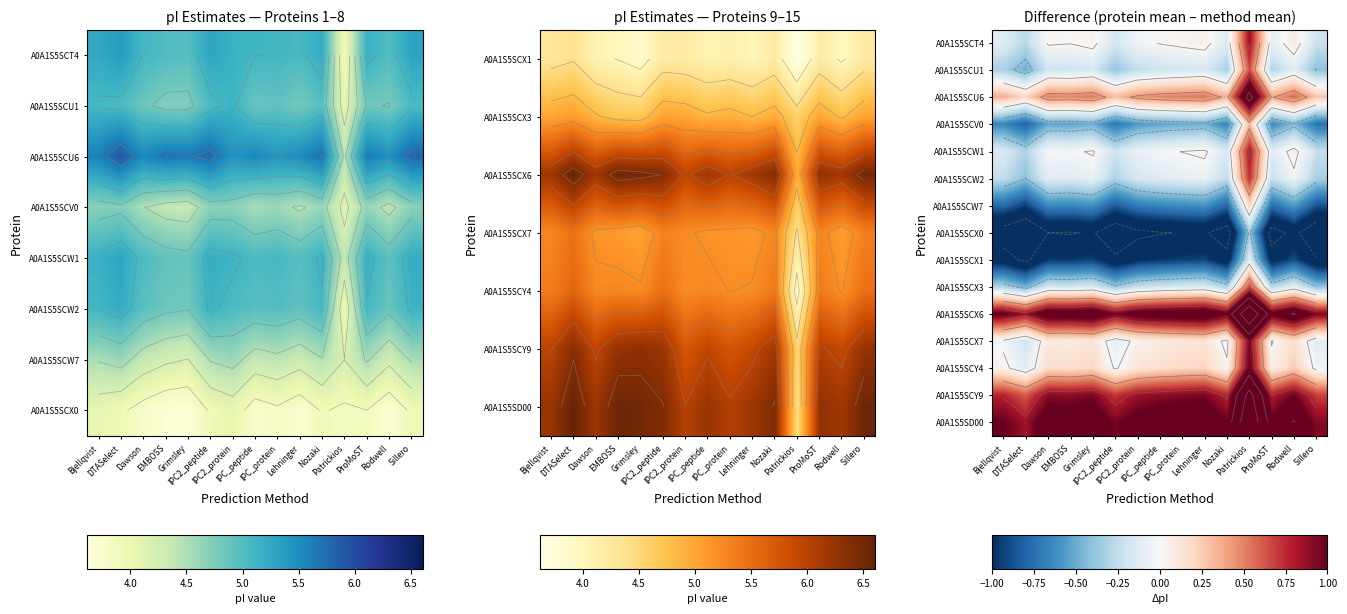

True or false: A0A1S5SCV0 has a value of -1.2 at Sillero.

False